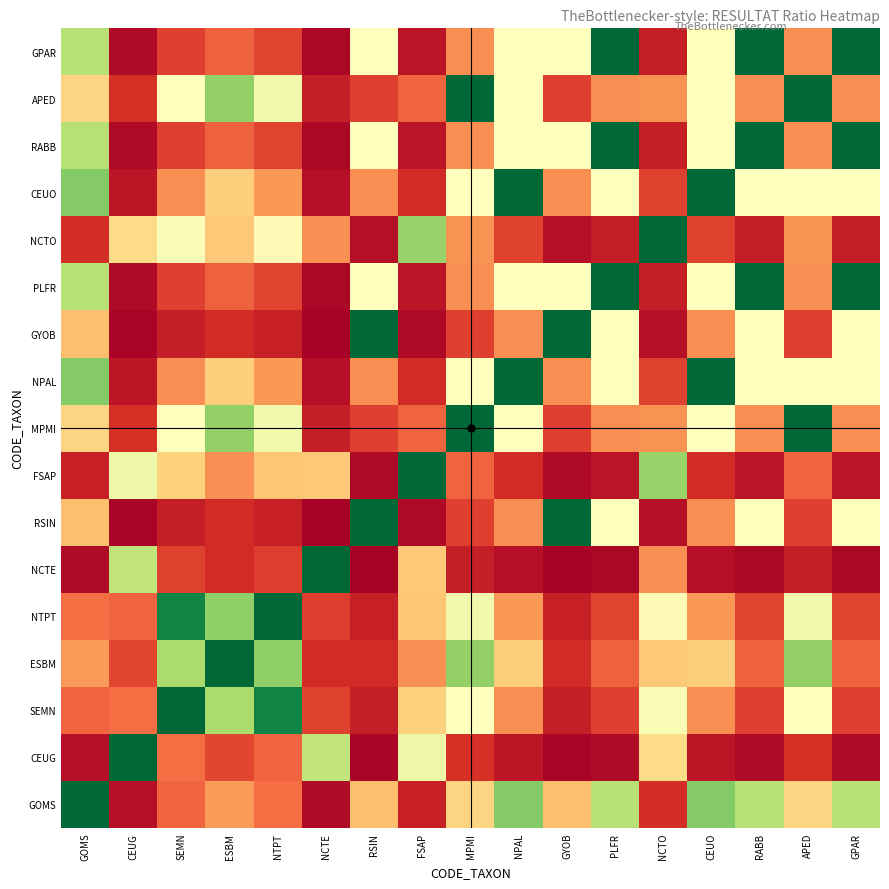

Rank the series by their maximum value, from lowest to highest.

GOMS, CEUG, SEMN, ESBM, NTPT, NCTE, RSIN, FSAP, MPMI, NPAL, GYOB, PLFR, NCTO, CEUO, RABB, APED, GPAR